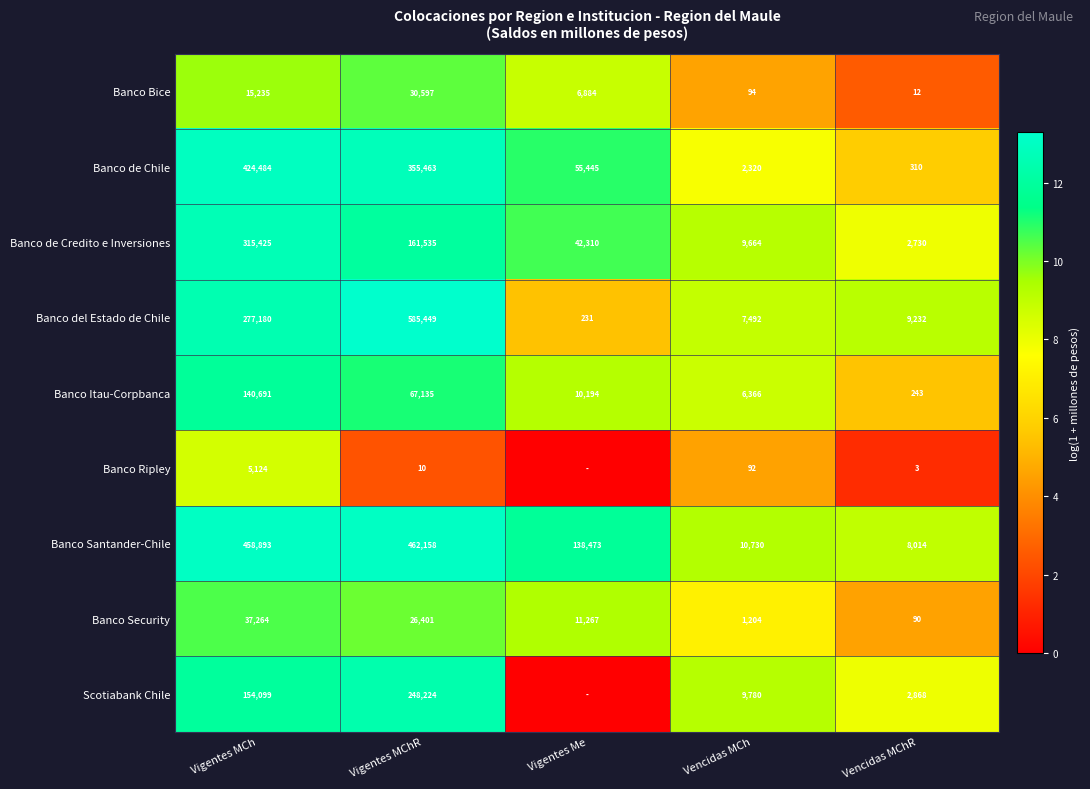

The Banco Bice series shows 3388 at Vigentes MCh. True or false?

False